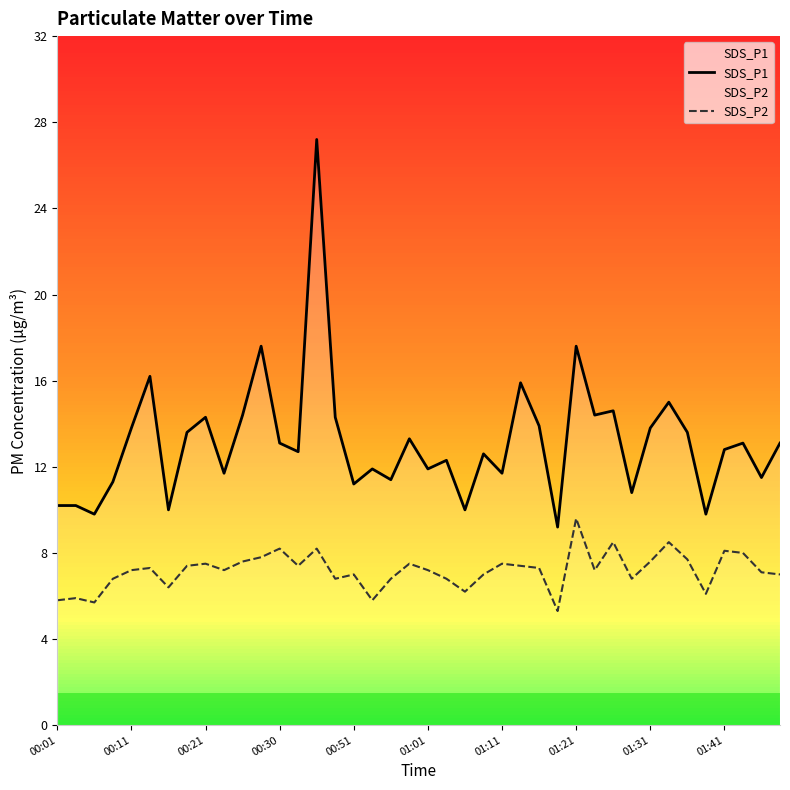

True or false: SDS_P2 has a value of 7.5 at 01:11.

True